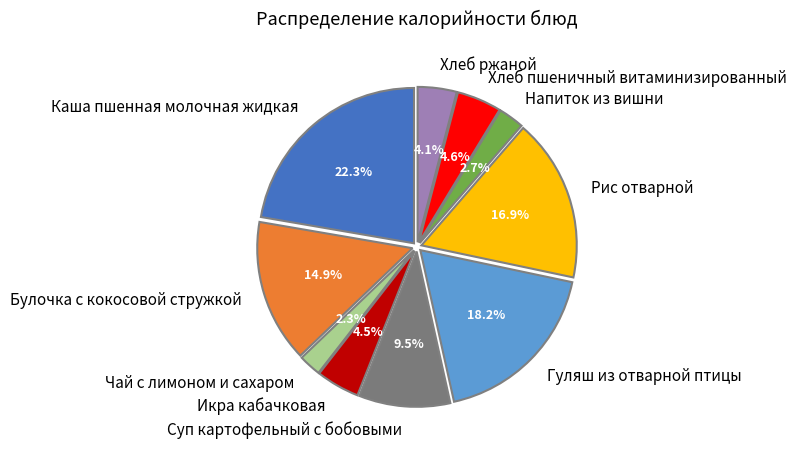

To the nearest percent, what percentage of the pie is Хлеб пшеничный витаминизированный?

5%